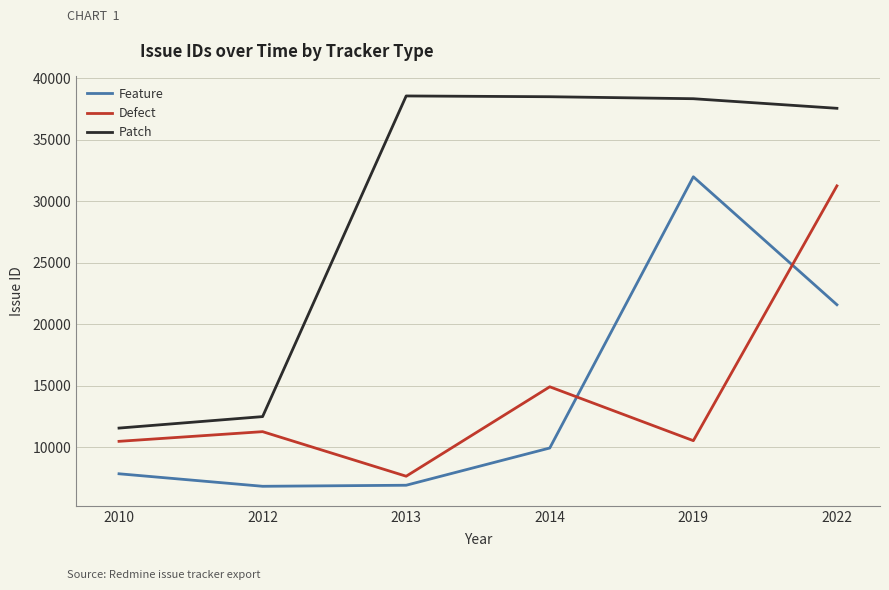

How many lines are shown in the chart?

3